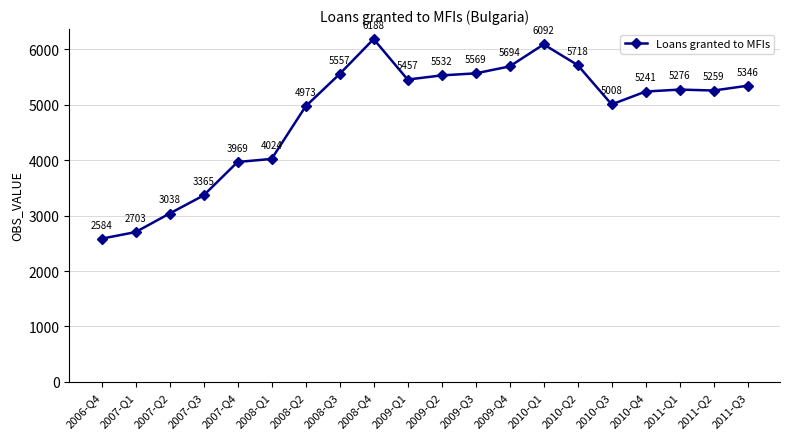

What is the change in value from 2008-Q2 to 2008-Q4?

+1215